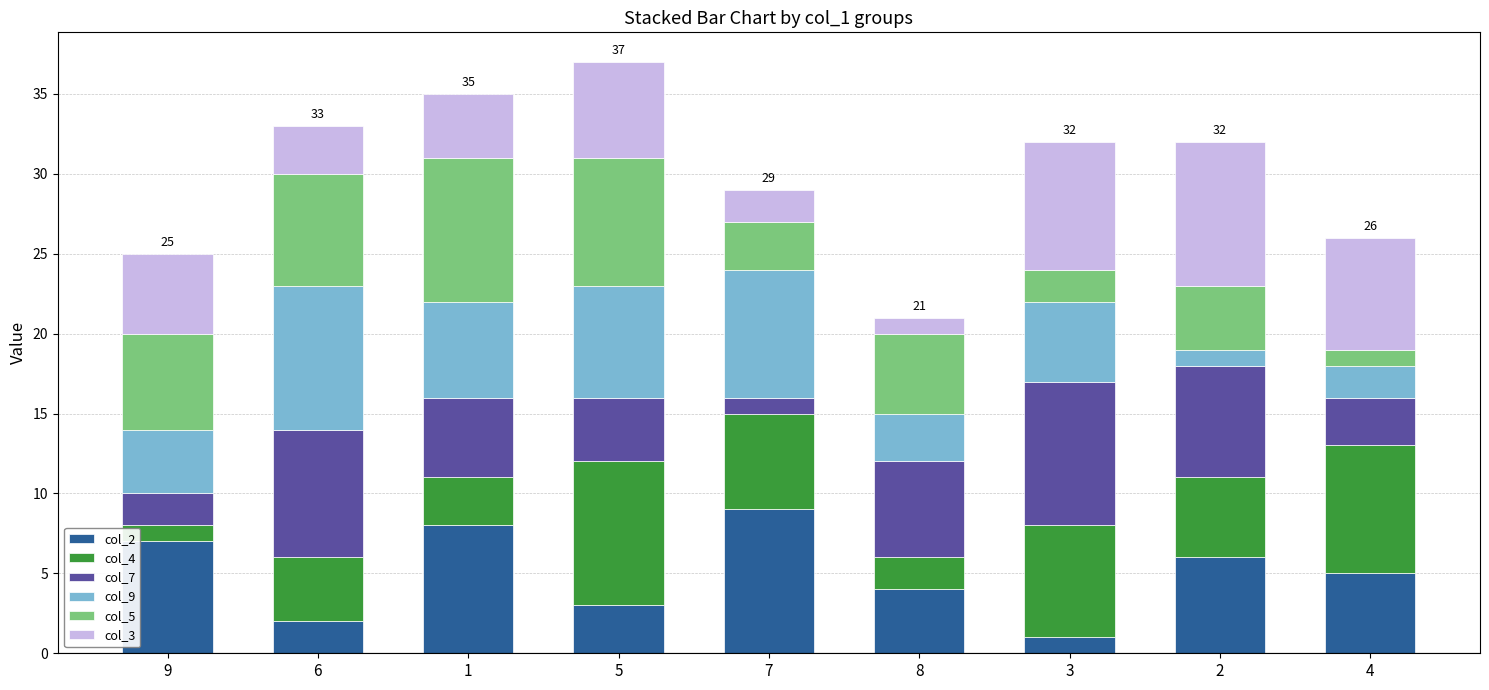

List the labels in order of col_2 value, largest first.

7, 1, 9, 2, 4, 8, 5, 6, 3